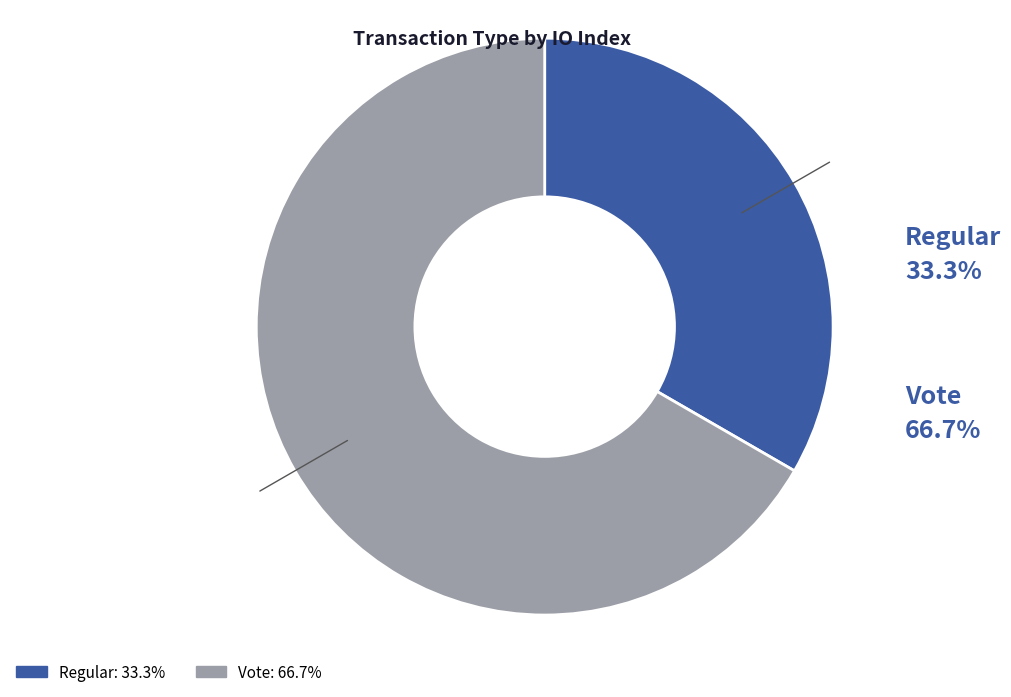

Approximately how many times larger is the value at Vote compared to Regular?

2.0